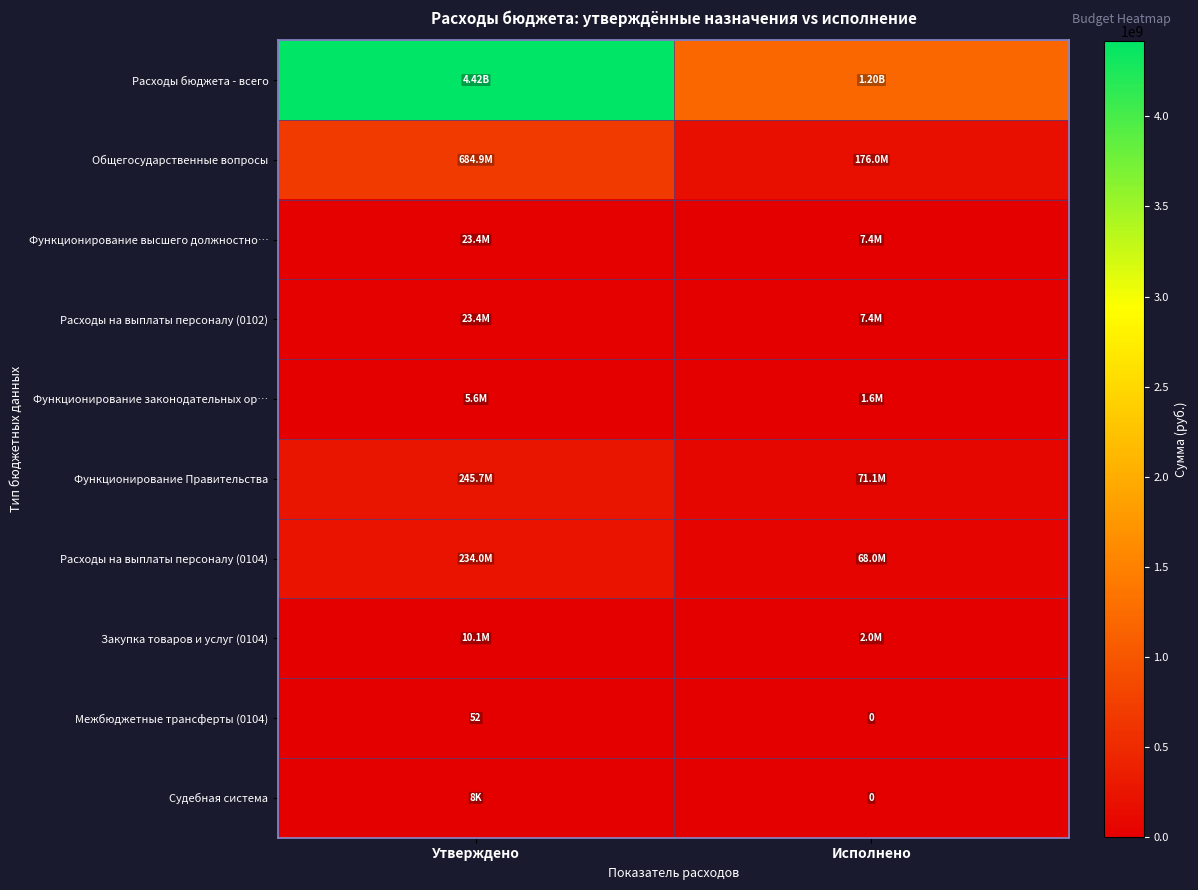

The Общегосударственные вопросы series shows 684896030.4 at Утверждено. True or false?

True